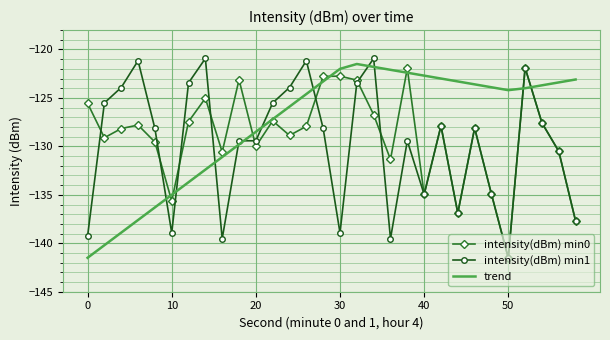

Which series has the largest total across all categories?

trend